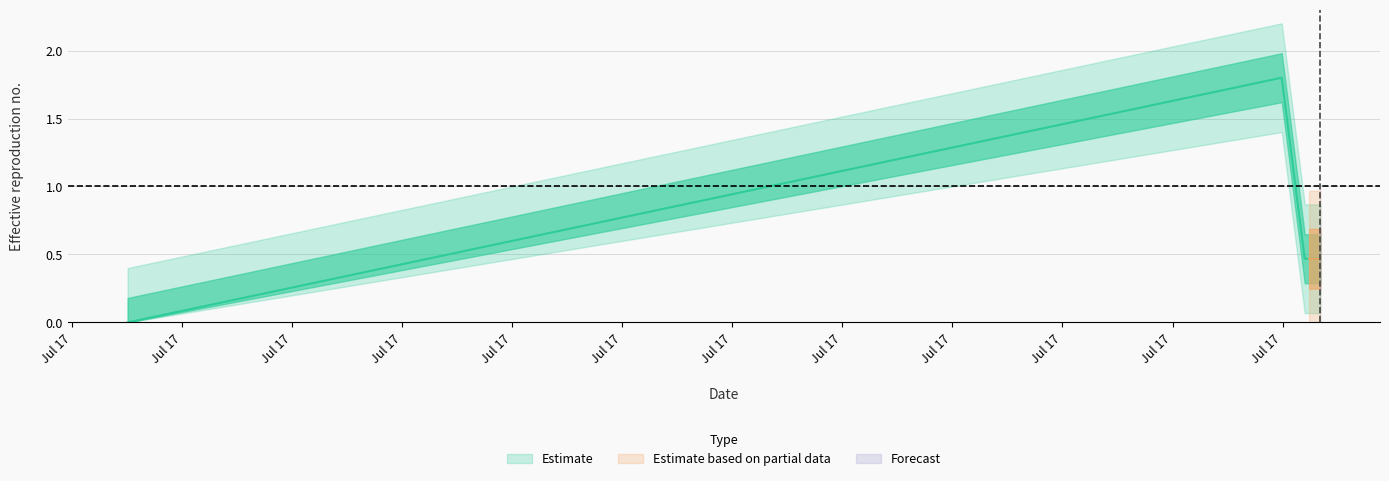

Reading left to right, what are all the values shown in this chart?

0.0	1.8	0.5	0.5	0.5	0.5	0.5